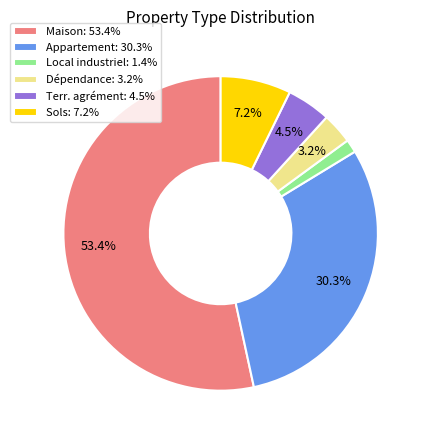

Which has a higher value, Terr. agrément: 4.5% or Maison: 53.4%?

Maison: 53.4%